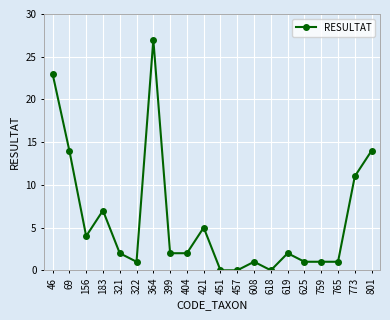

True or false: there are more than 2 points higher than both neighbors.

True